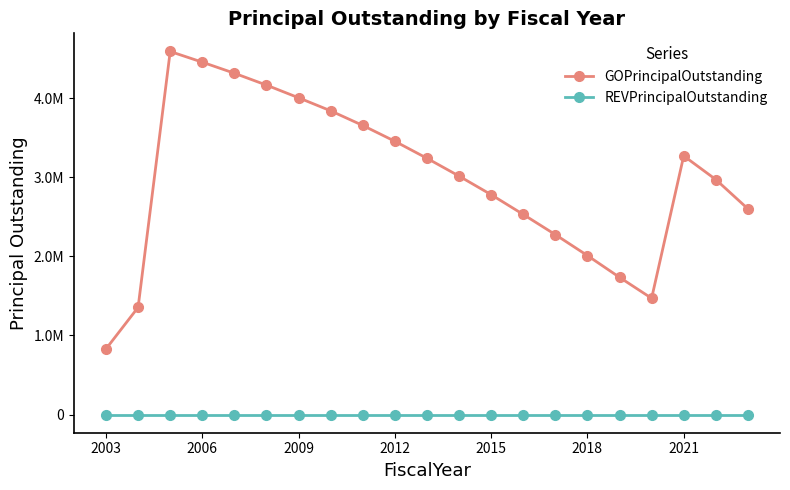

Which category has the lowest value in the GOPrincipalOutstanding series?

2003